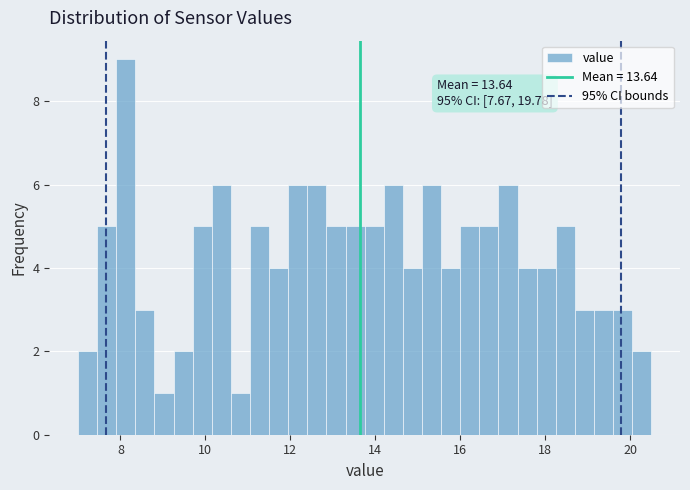

Read against the x-axis, roughly where is the centre of the tallest bar?

8.2